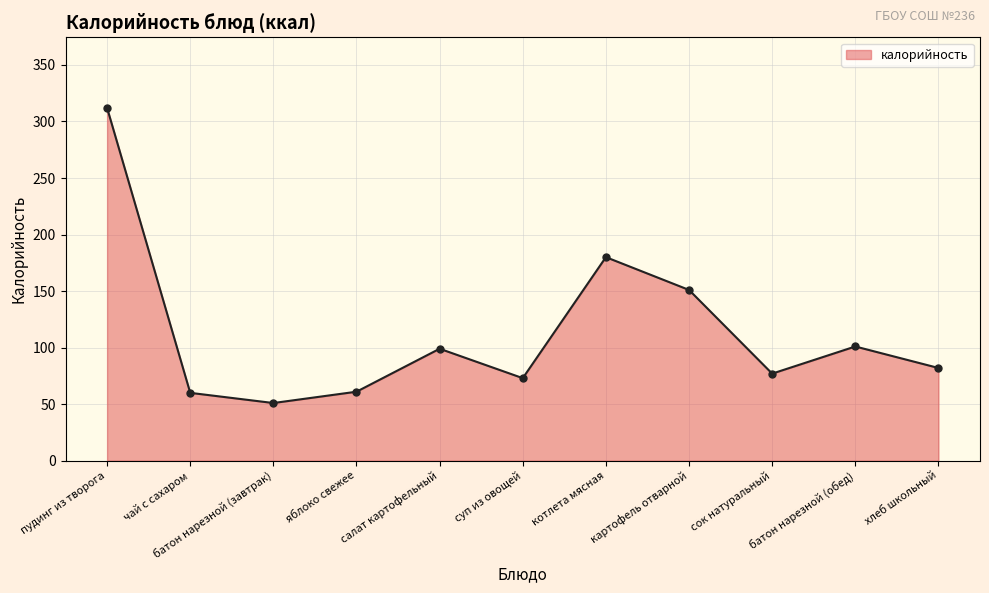

What is the label of the 10th point from the left?

батон нарезной (обед)